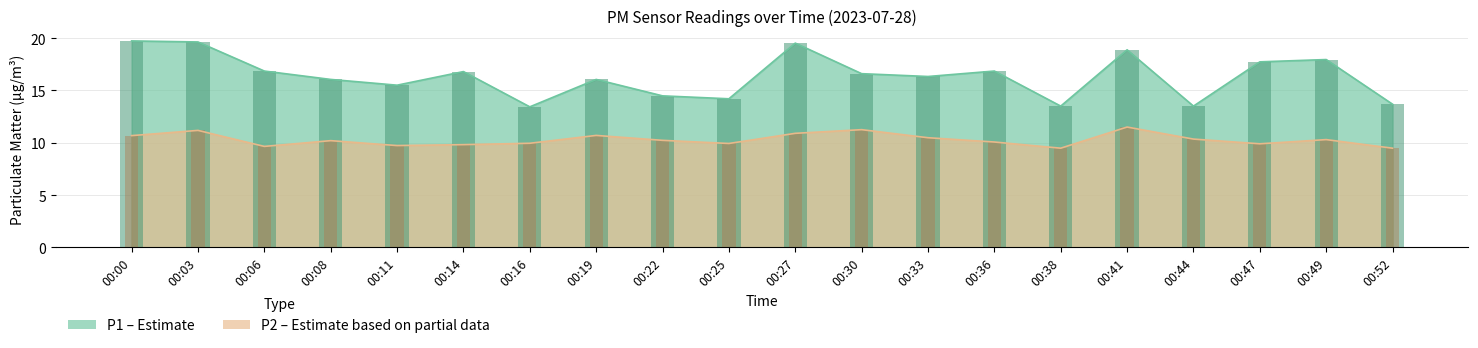

Reading left to right, extract all data points from this chart.

P1: 00:00=19.7	00:03=19.6	00:06=16.9	00:08=16.1	00:11=15.5	00:14=16.8	00:16=13.4	00:19=16.1	00:22=14.5	00:25=14.2	00:27=19.5	00:30=16.6	00:33=16.3	00:36=16.9	00:38=13.5	00:41=18.9	00:44=13.5	00:47=17.7	00:49=17.9	00:52=13.7
P2: 00:00=10.7	00:03=11.2	00:06=9.7	00:08=10.2	00:11=9.7	00:14=9.8	00:16=9.9	00:19=10.7	00:22=10.2	00:25=9.9	00:27=10.9	00:30=11.2	00:33=10.5	00:36=10.1	00:38=9.5	00:41=11.5	00:44=10.3	00:47=9.9	00:49=10.3	00:52=9.5